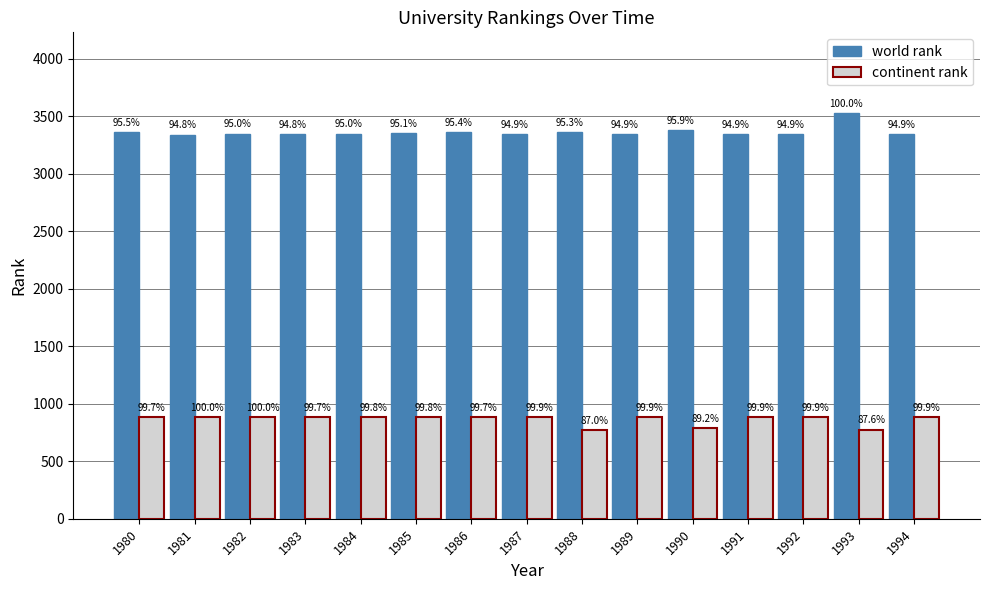

Reading left to right, what are all the values shown in this chart?

world rank: 1980=3364	1981=3340	1982=3348	1983=3342	1984=3349	1985=3352	1986=3361	1987=3344	1988=3359	1989=3344	1990=3380	1991=3344	1992=3344	1993=3524	1994=3344
continent rank: 1980=883	1981=886	1982=886	1983=883	1984=884	1985=884	1986=883	1987=885	1988=771	1989=885	1990=790	1991=885	1992=885	1993=776	1994=885